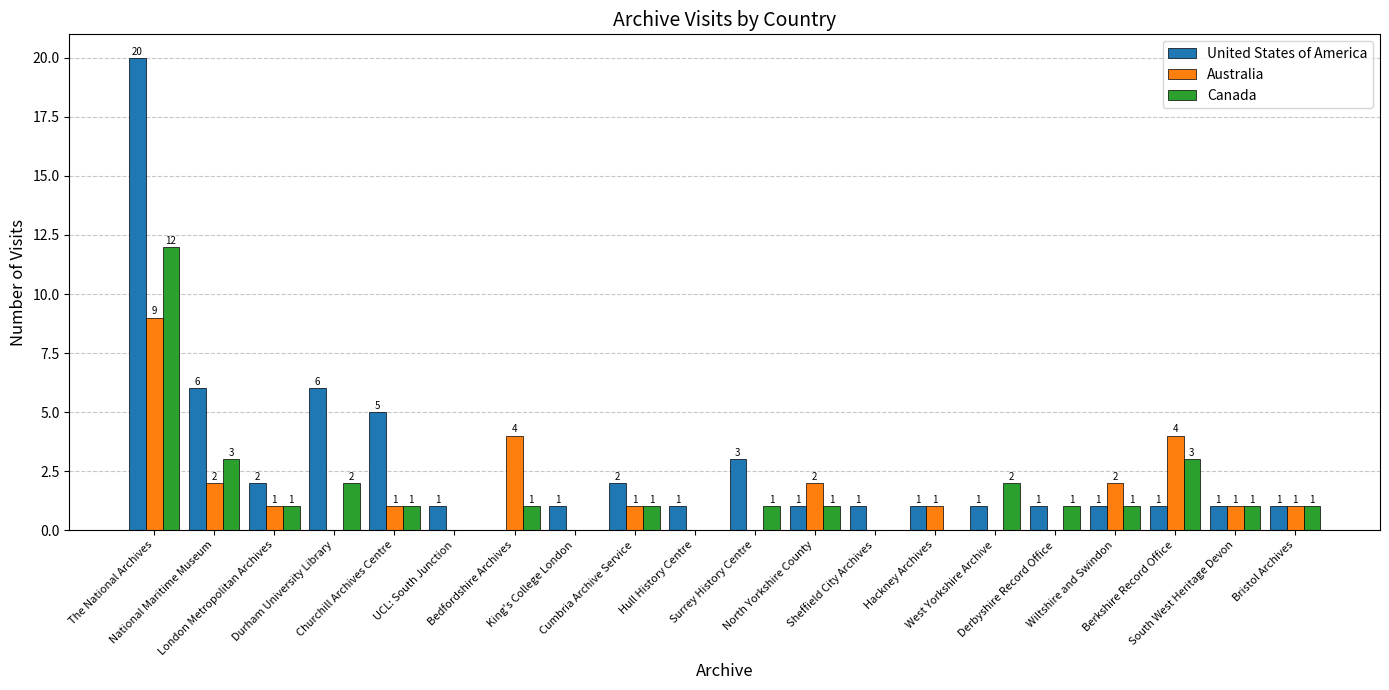

What is the maximum value shown in the chart?

20